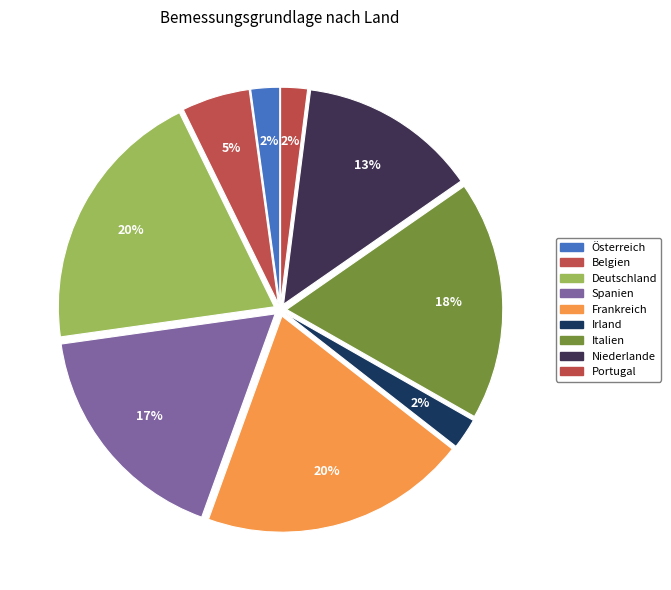

How many slices are in this pie chart?

9